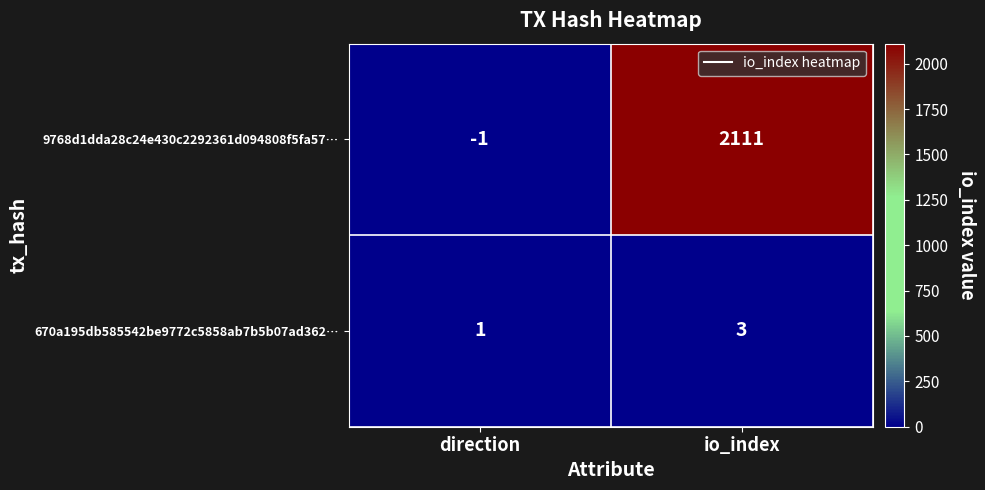

Which label corresponds to the largest value in the chart?

io_index